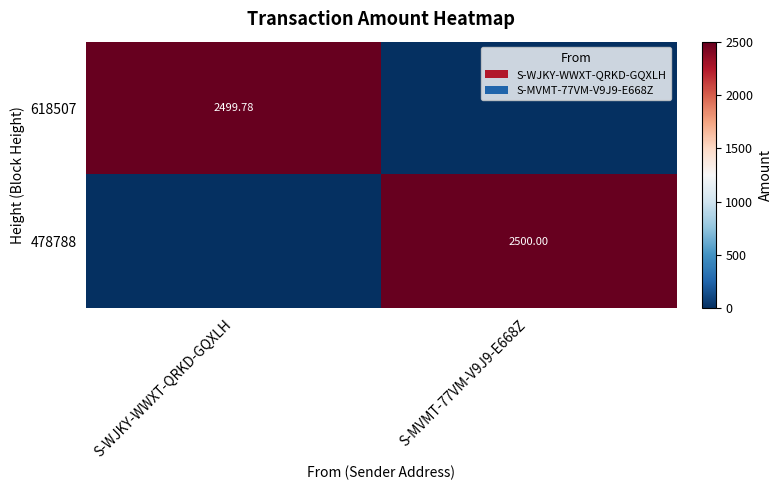

Where is 478788 nearest to the value 1250?

S-WJKY-WWXT-QRKD-GQXLH